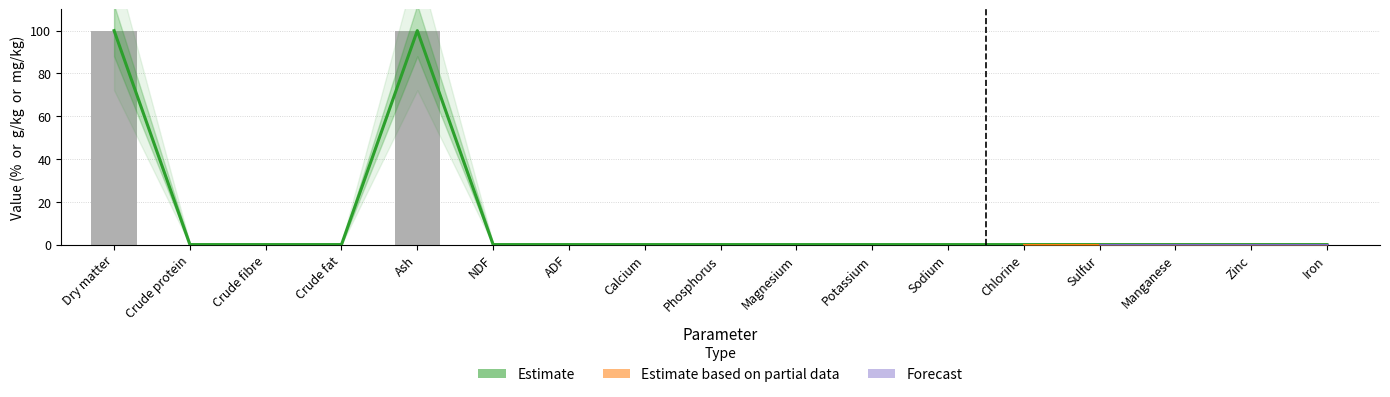

Reading left to right, extract all data points from this chart.

As fed: 100.0	0.0	0.0	0.0	100.0	0.0	0.0	0.0	0.0	0.0	0.0	0.0	0.0	0.0	0.0	0.0	0.0
On DM: 99.9	0.0	0.0	0.0	99.9	0.0	0.0	0.0	0.0	0.0	0.0	0.0	0.0	0.0	0.0	0.0	0.0